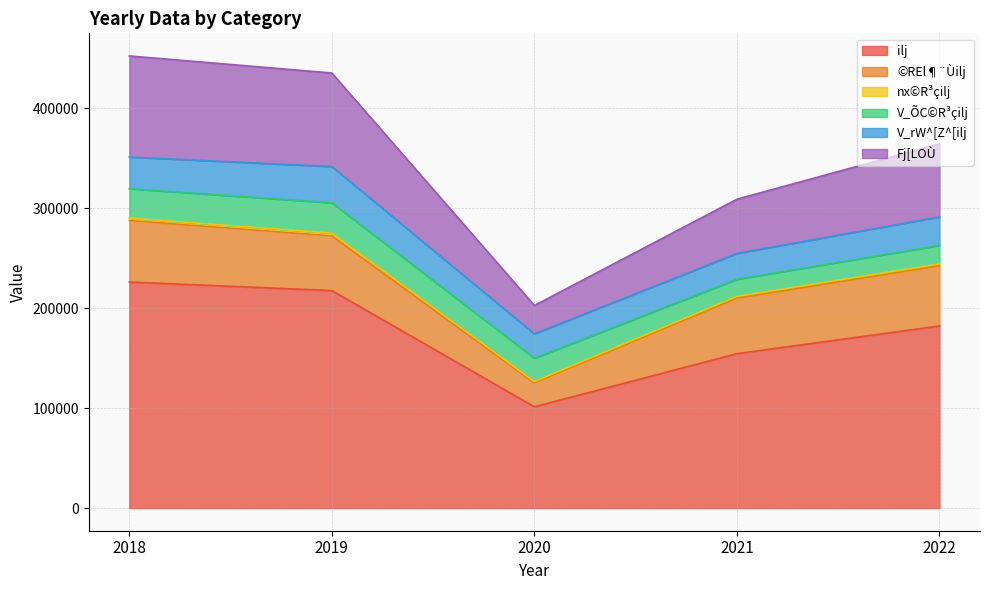

Which series changed the most between 2018 and 2022?

ilj